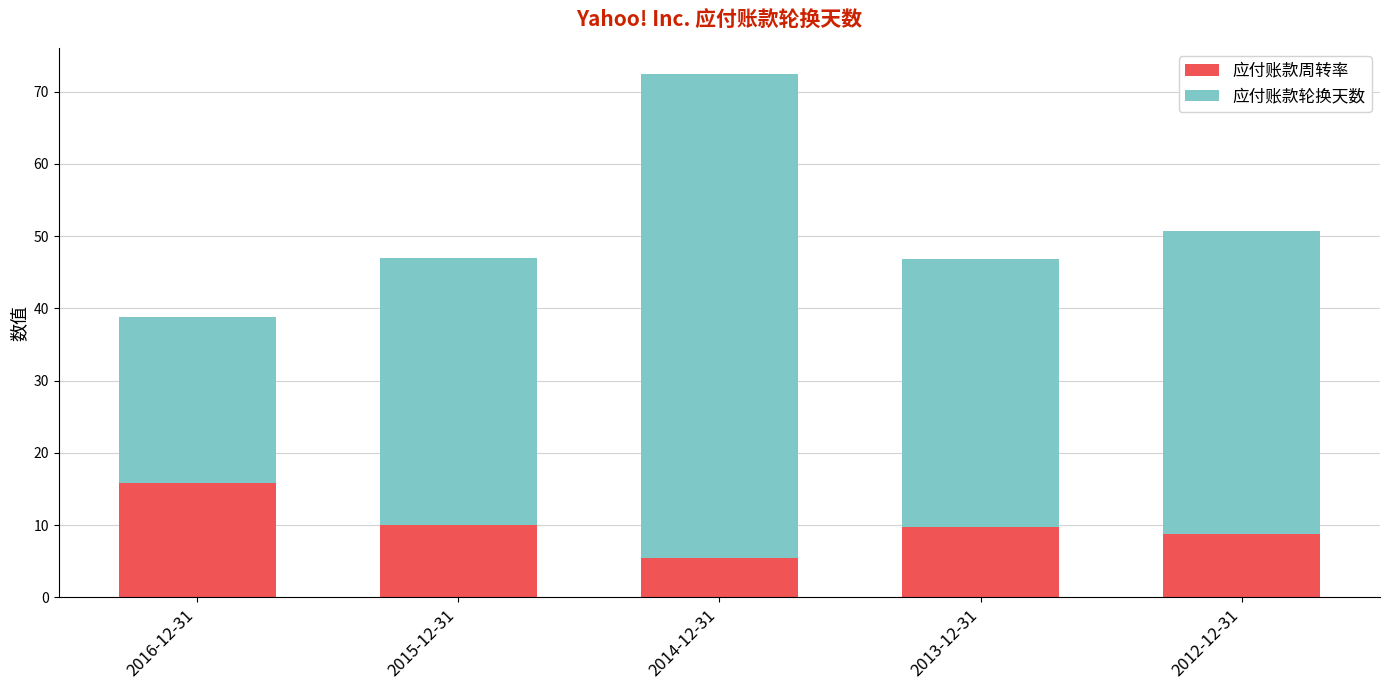

What value does the 应付账款周转率 series have at 2012-12-31?

8.8